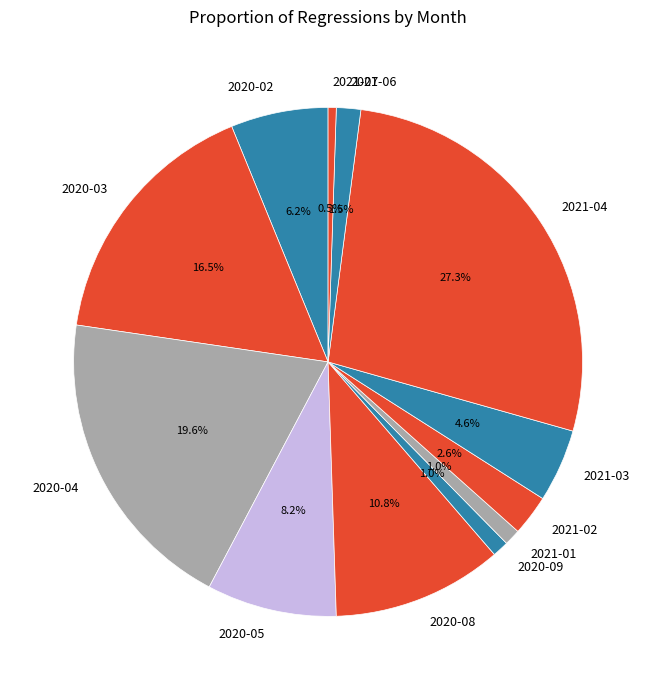

Combined, what portion of the pie is 2021-01 and 2020-02?

7.2%